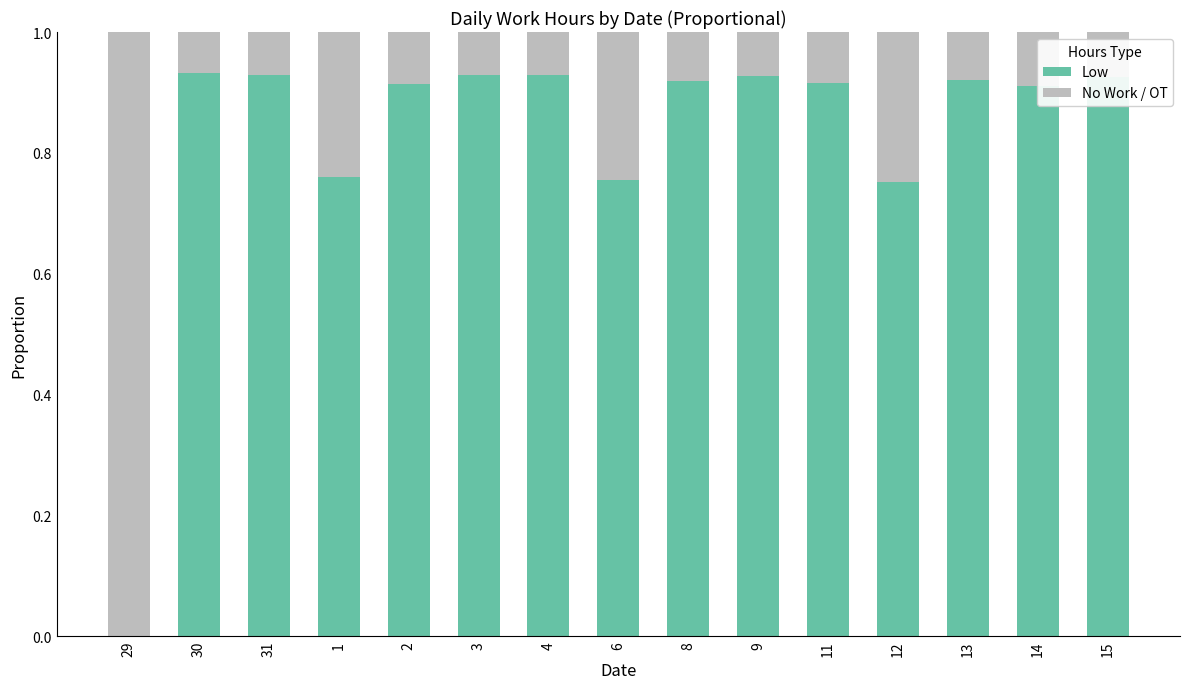

Is it true that Low equals 0.2 at 6?

False